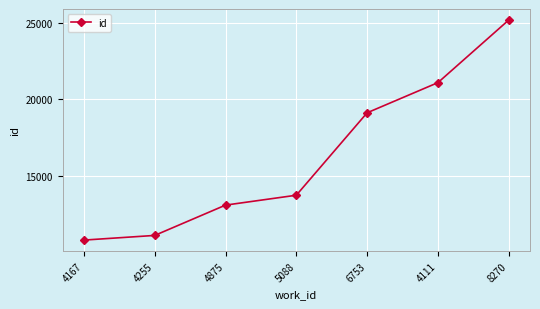

Is it true that the value at 4875 is 19069?

False